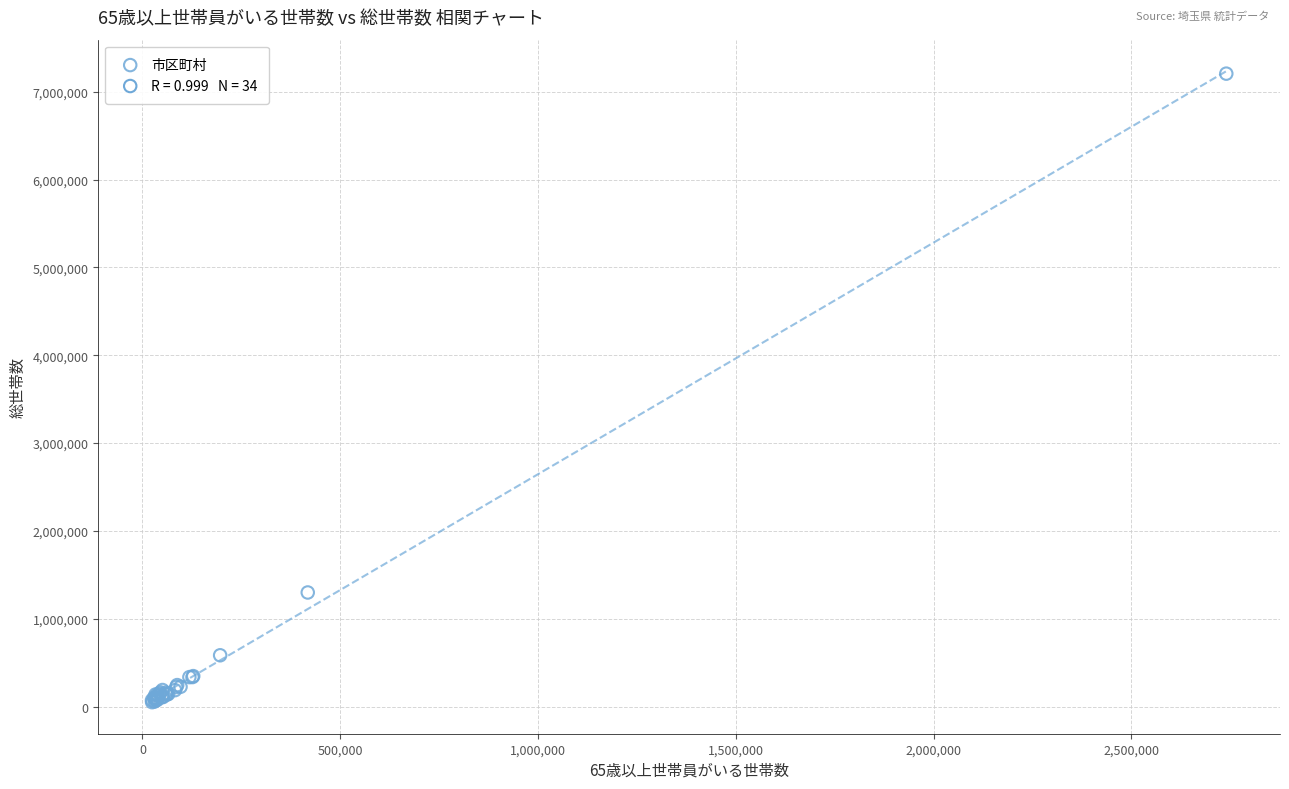

What Y value in the scatter plot is closest to 3628067?

1299708